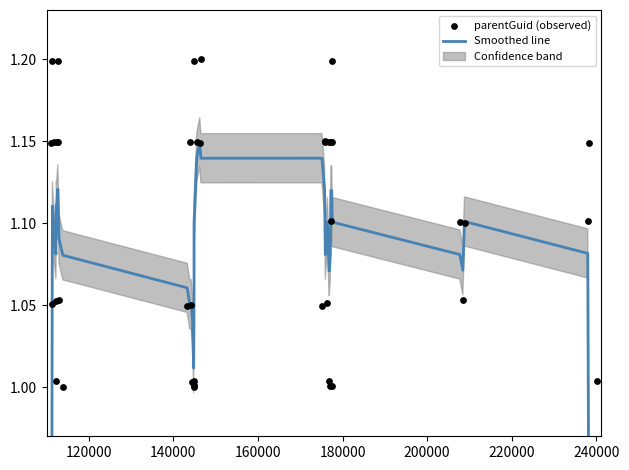

Which series has the largest total across all categories?

parentGuid (observed)